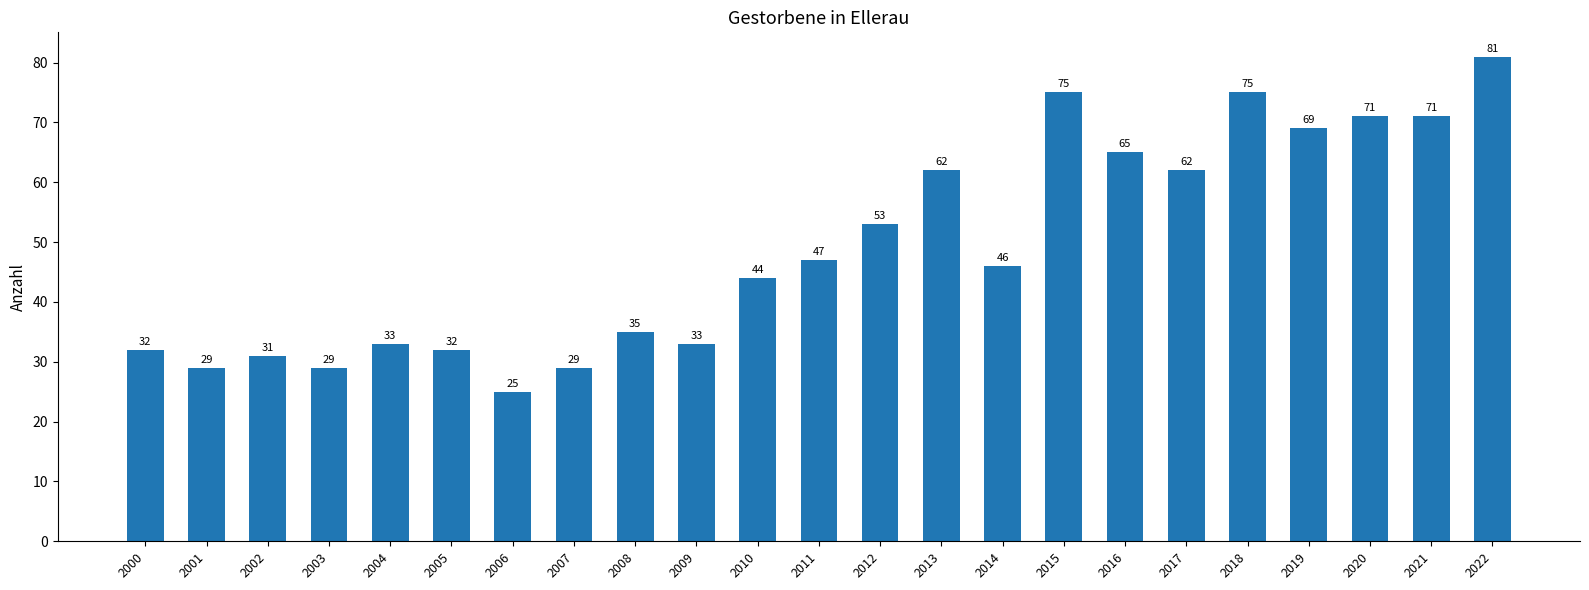

The chart shows a value of 47 at 2011. True or false?

True